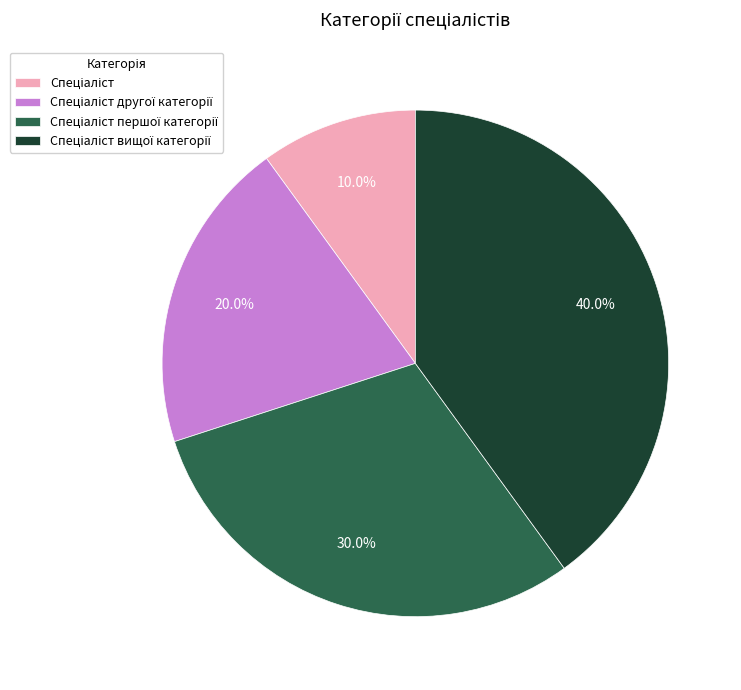

Count the number of slices in the pie.

4